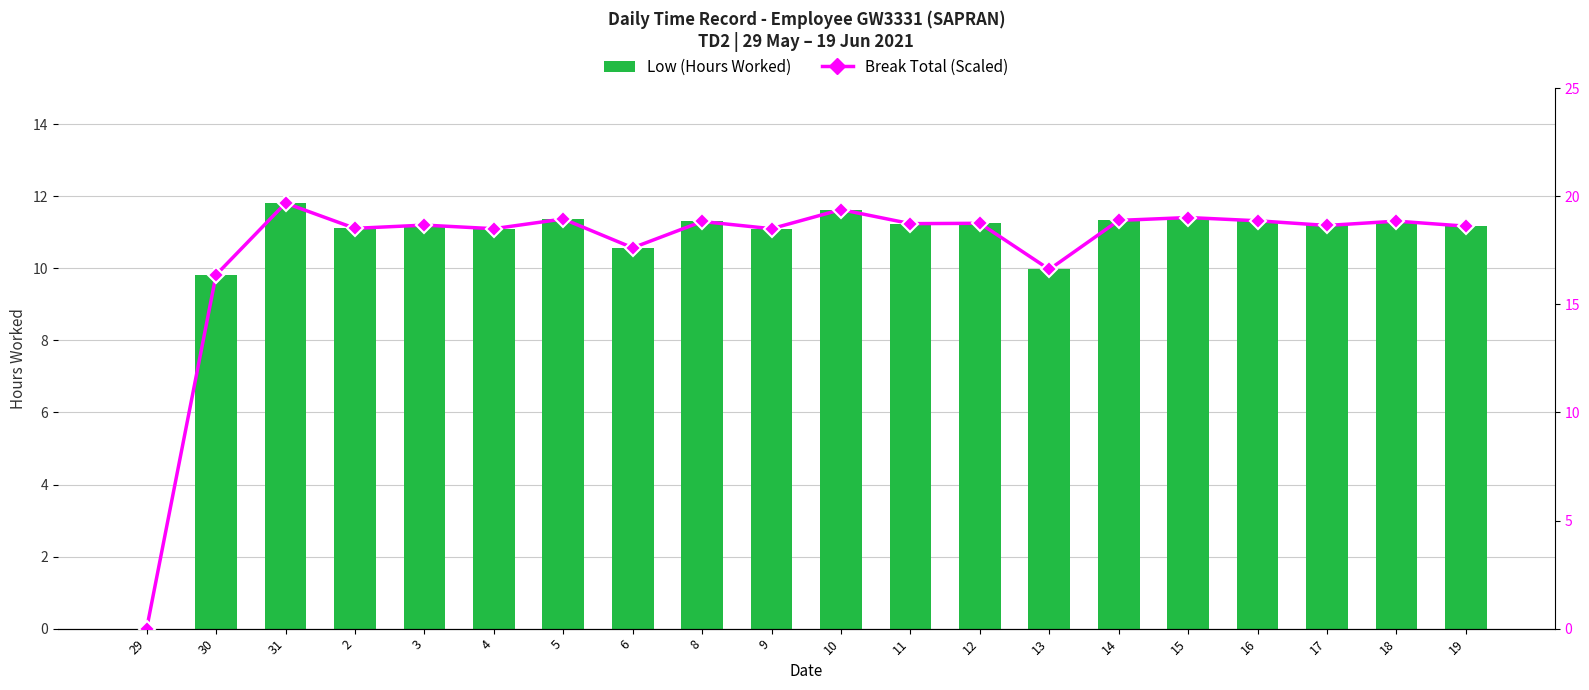

Reading right to left, list all the values displayed in this chart.

Low (Hours Worked): 11.2	11.3	11.2	11.3	11.4	11.3	10.0	11.2	11.2	11.6	11.1	11.3	10.6	11.4	11.1	11.2	11.1	11.8	9.8	0.0
Break Total (Scaled): 18.6	18.9	18.6	18.9	19.0	18.9	16.6	18.8	18.7	19.4	18.5	18.8	17.6	18.9	18.5	18.7	18.5	19.7	16.4	0.0